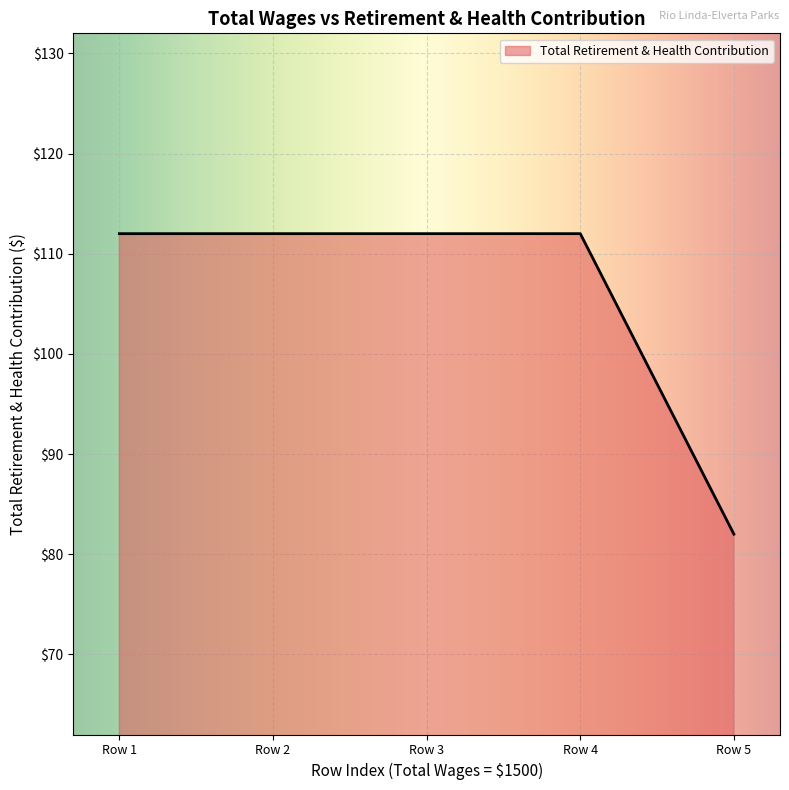

Which label corresponds to the smallest value in the chart?

Row 5